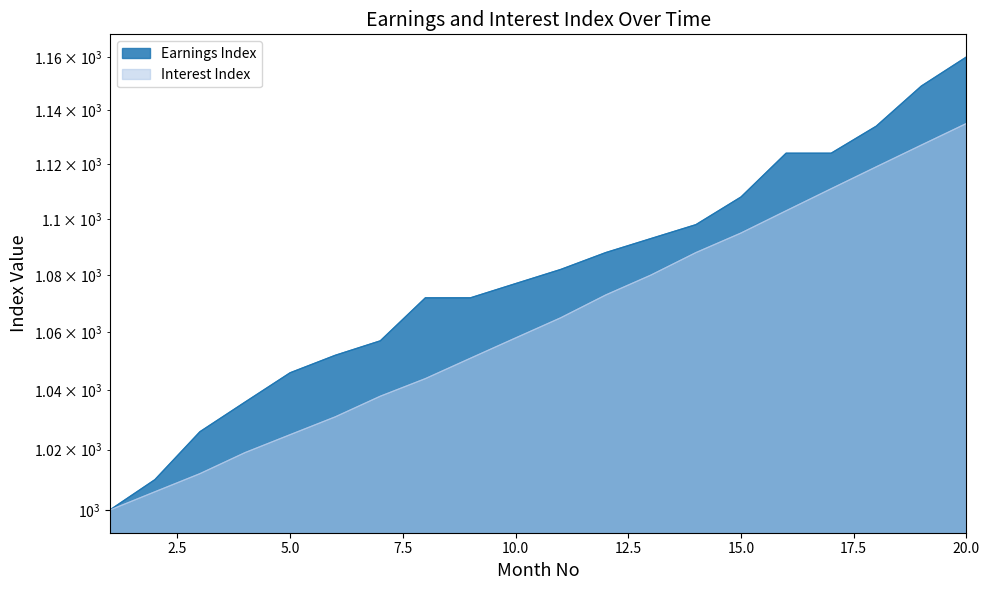

How many data points in Interest Index are above 1065?

9